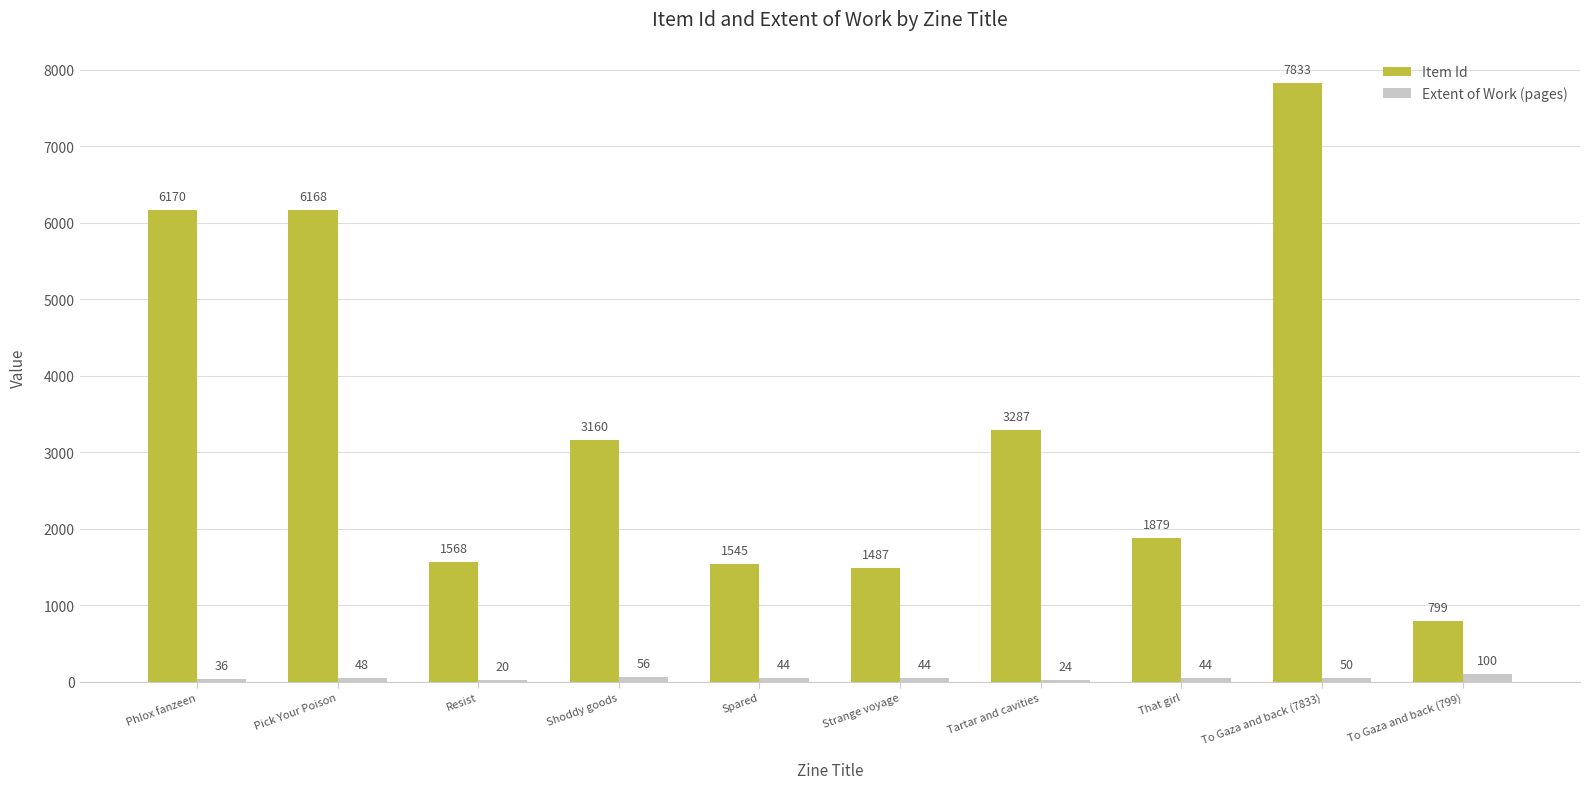

What are all the series names shown in the legend?

Item Id, Extent of Work (pages)